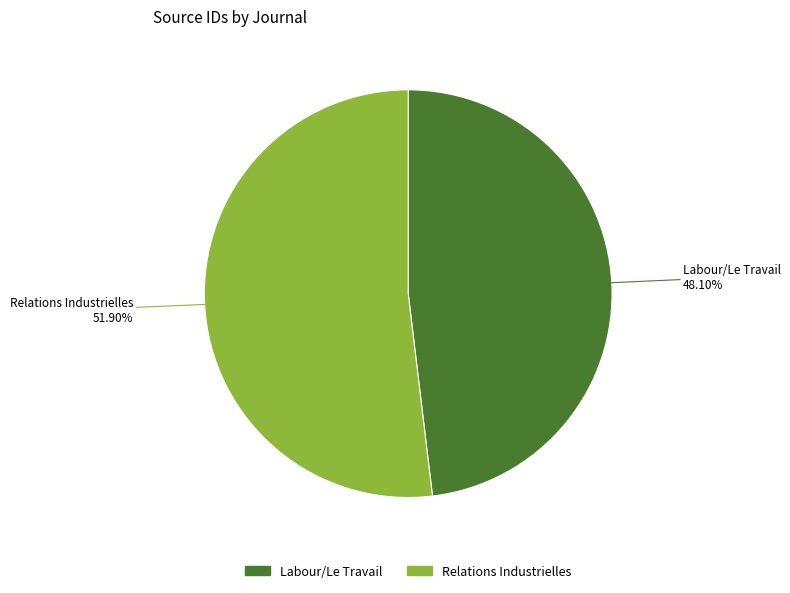

To the nearest percent, what percentage of the pie is Relations Industrielles?

52%